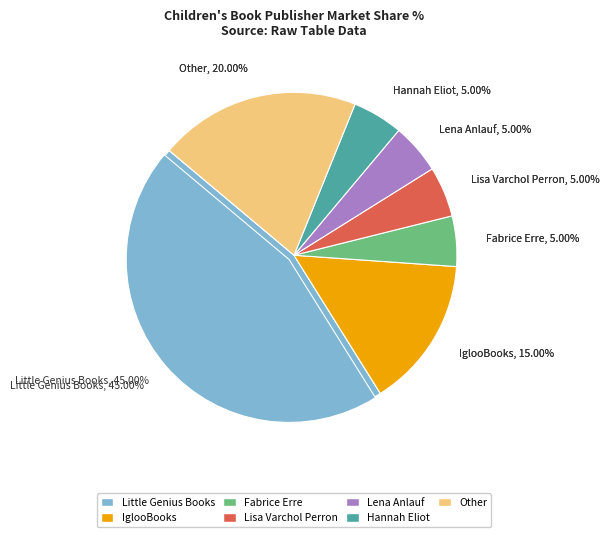

To the nearest percent, what percentage of the pie is Hannah Eliot?

5%